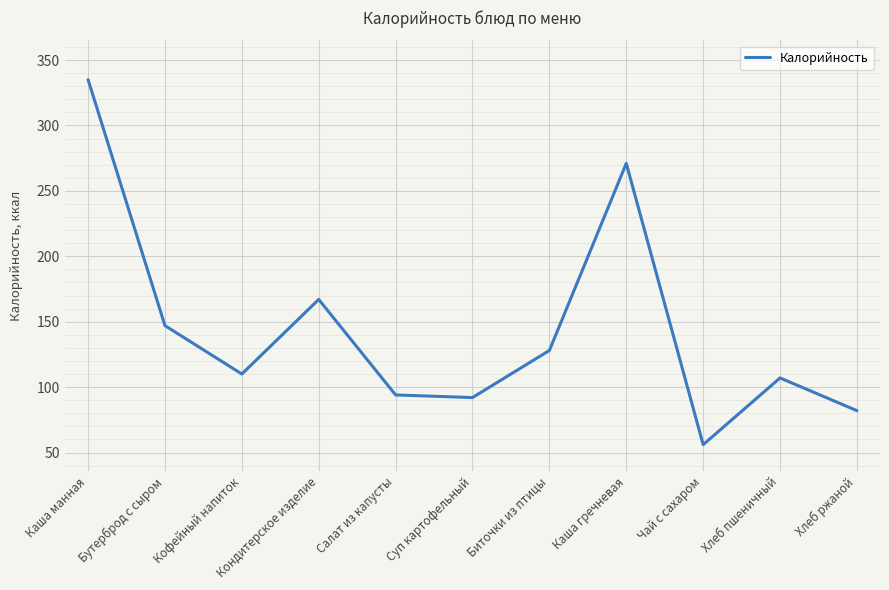

Which category has the lowest value across all series?

Чай с сахаром